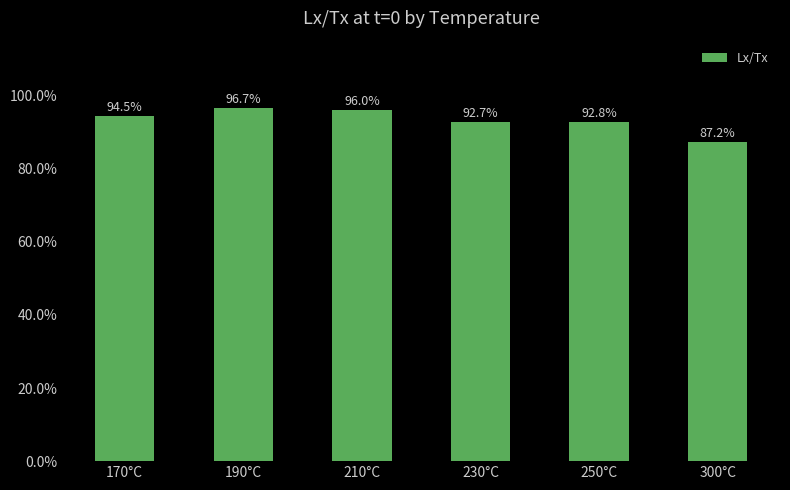

What is the average value?

0.9